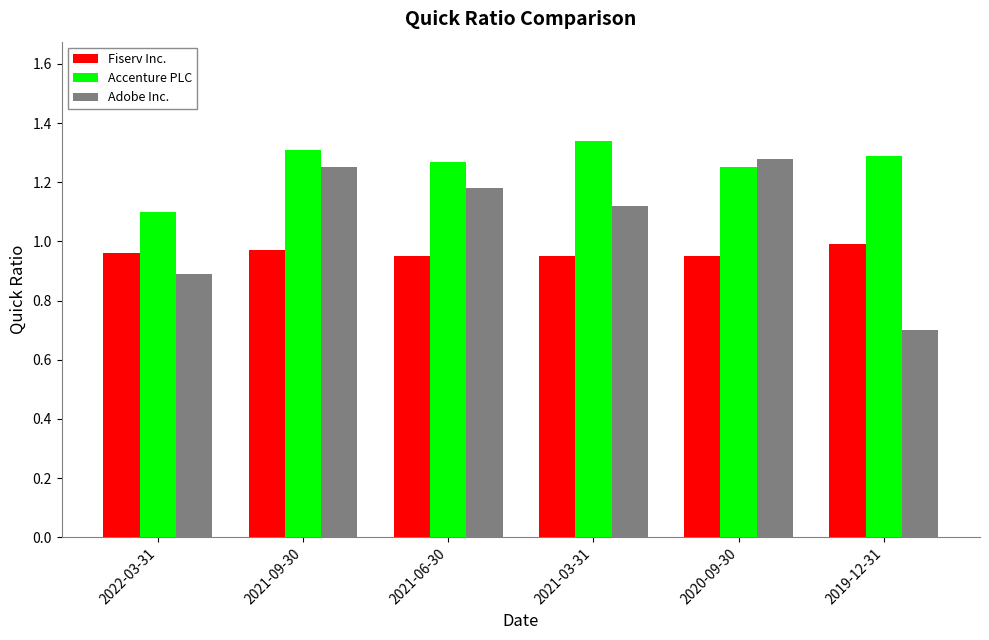

Where is Adobe Inc. nearest to the value 0?

2019-12-31